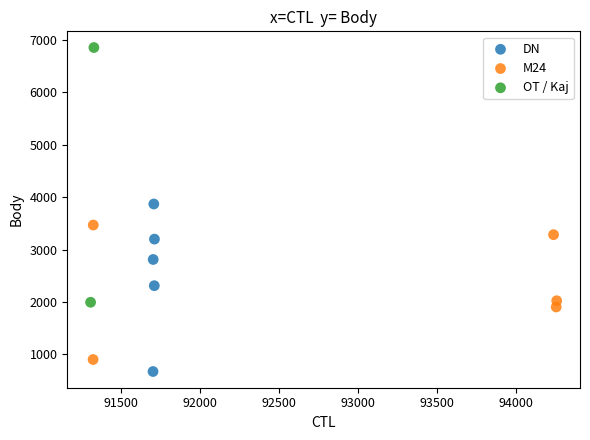

Which series contains the lowest Y value?

DN